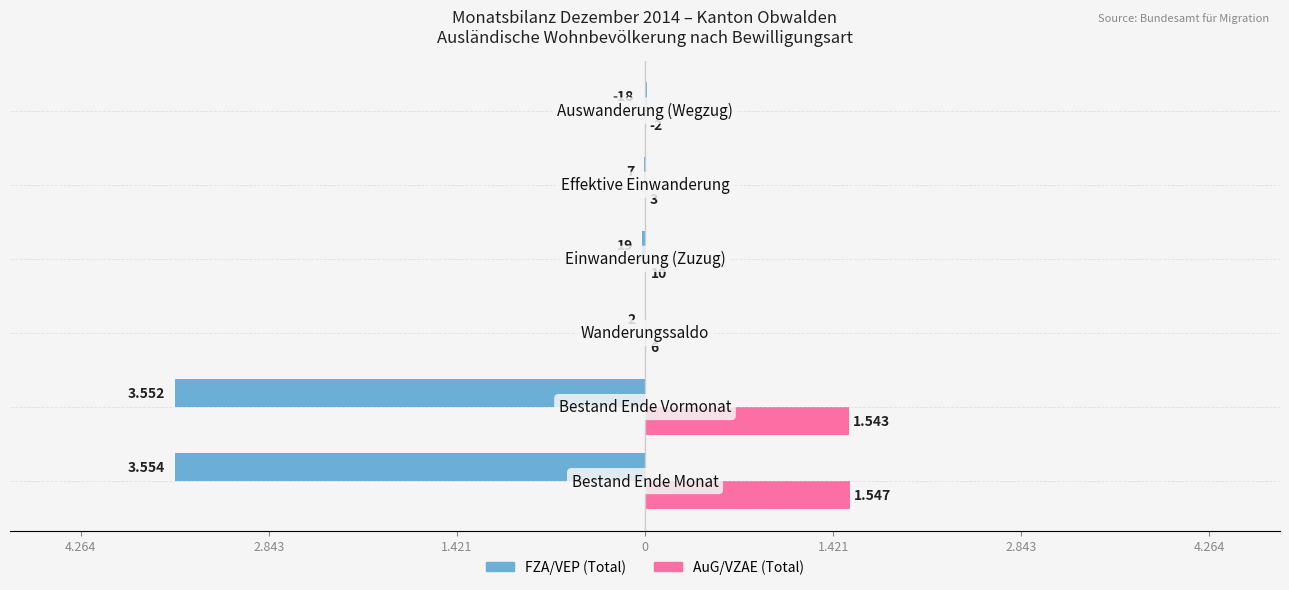

What are all the series names shown in the legend?

FZA/VEP (Total), AuG/VZAE (Total)